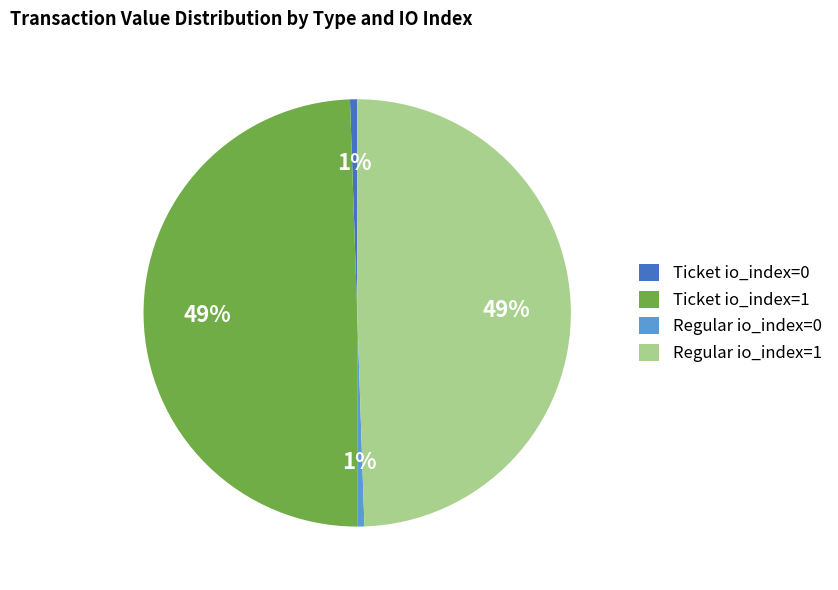

Is Regular io_index=1 the majority of the pie?

No